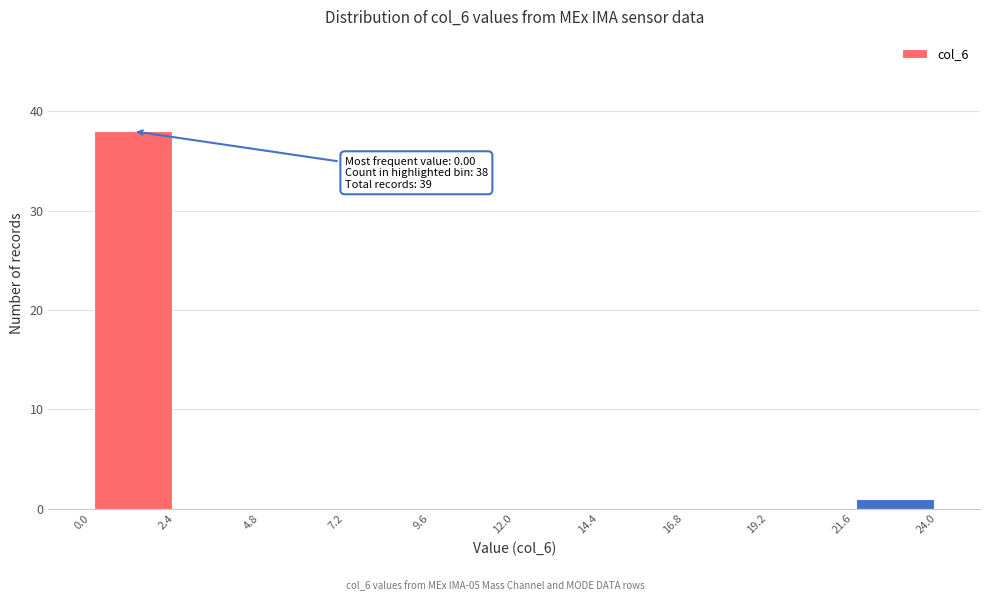

Over which range of the x-axis is the bar tallest?

0.0 to 2.4